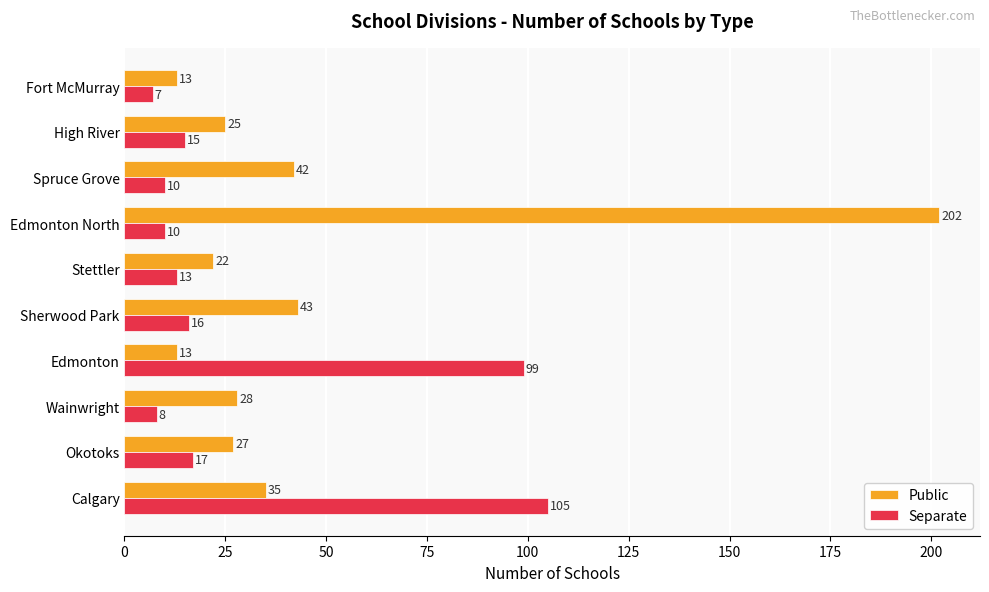

What is the sum of all Separate values?

300